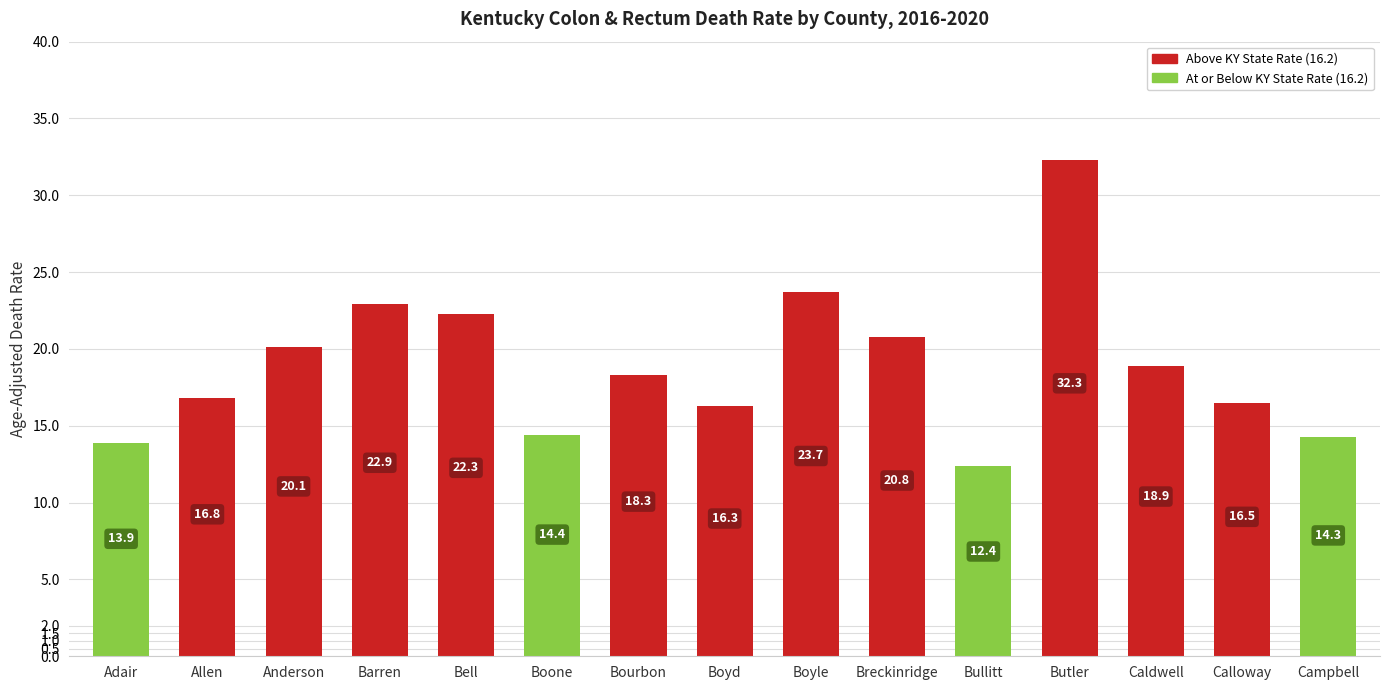

Between Campbell and Butler, which is larger?

Butler